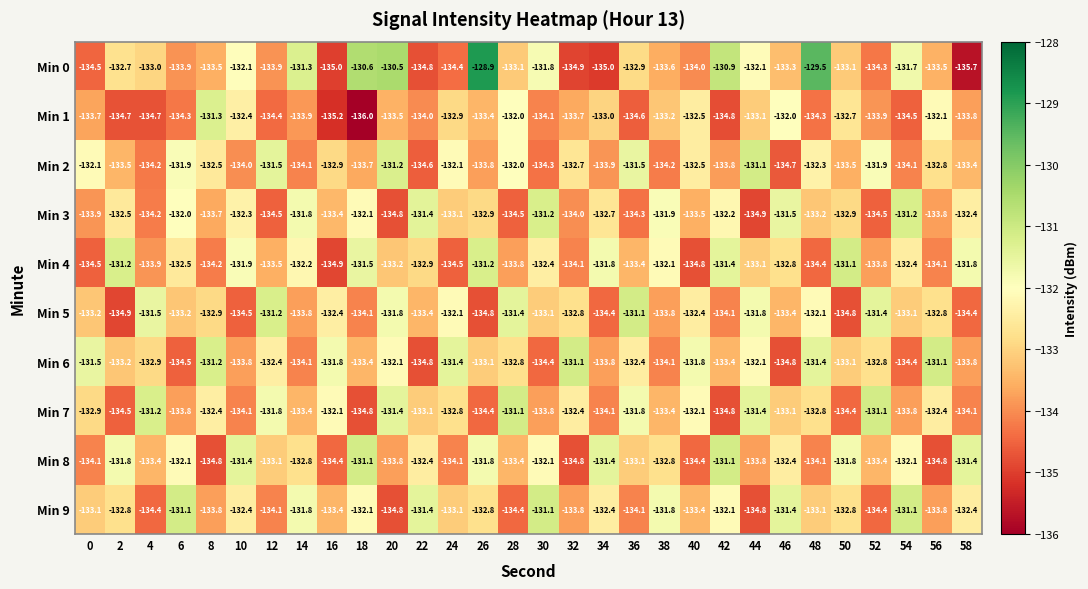

Is the value of Min 5 at 26 greater than the value of Min 8 at 14?

No